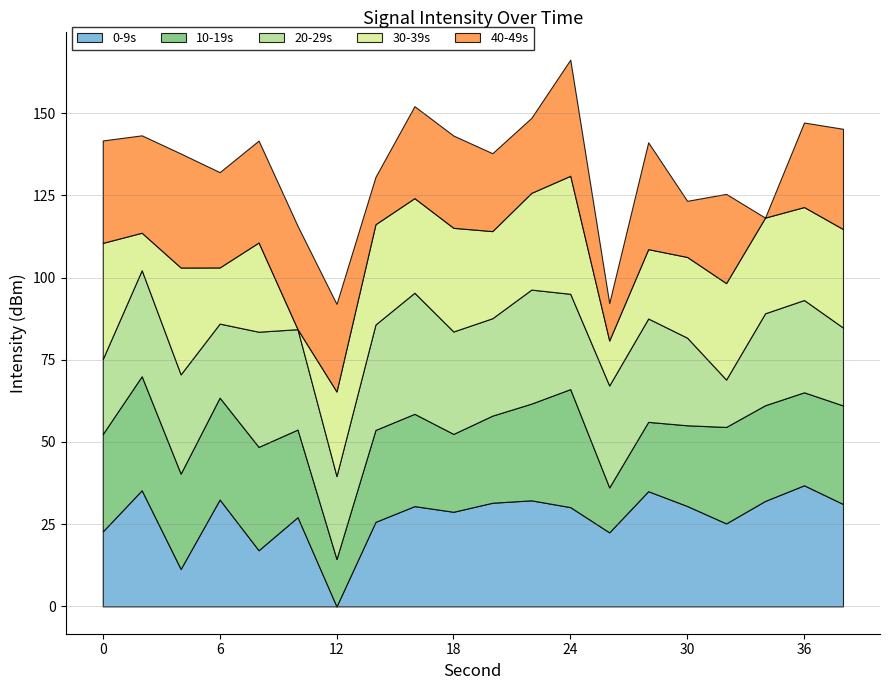

What is the difference between the maximum and second lowest values in the 30-39s series?

24.5